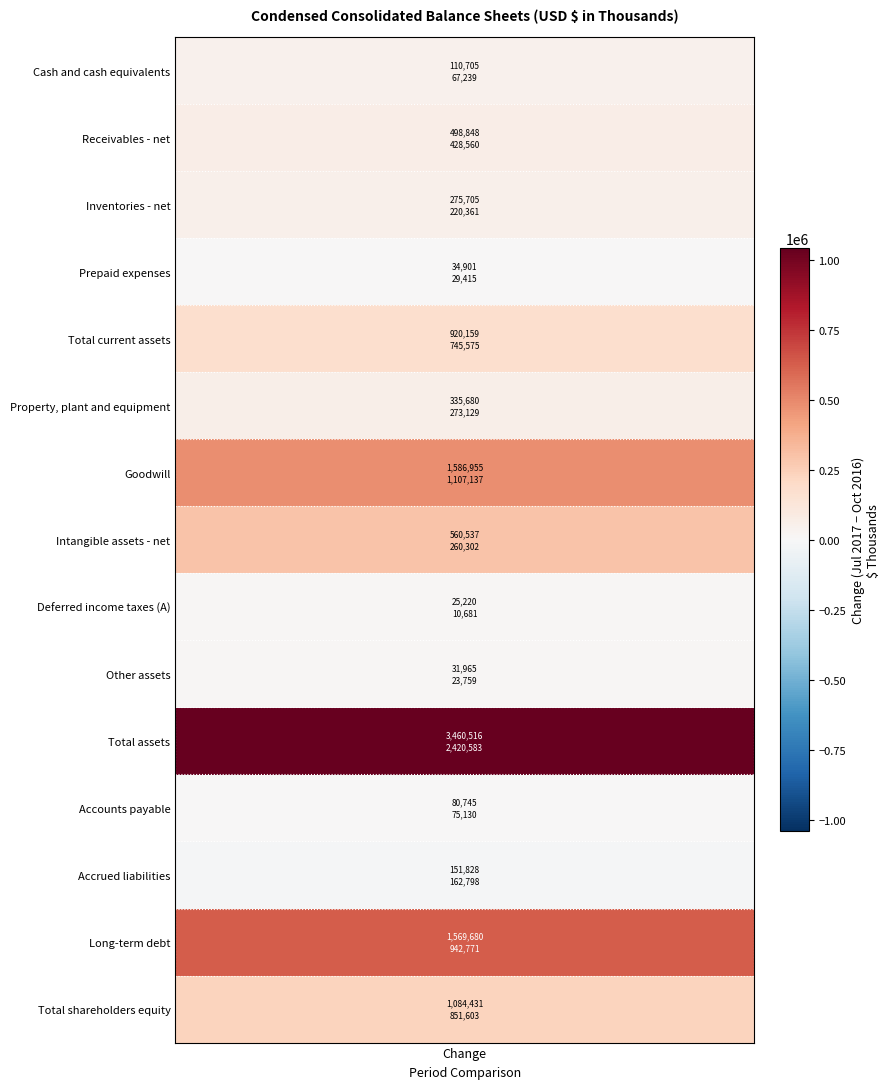

Rank the categories by Cash and cash equivalents value from highest to lowest.

0, 1